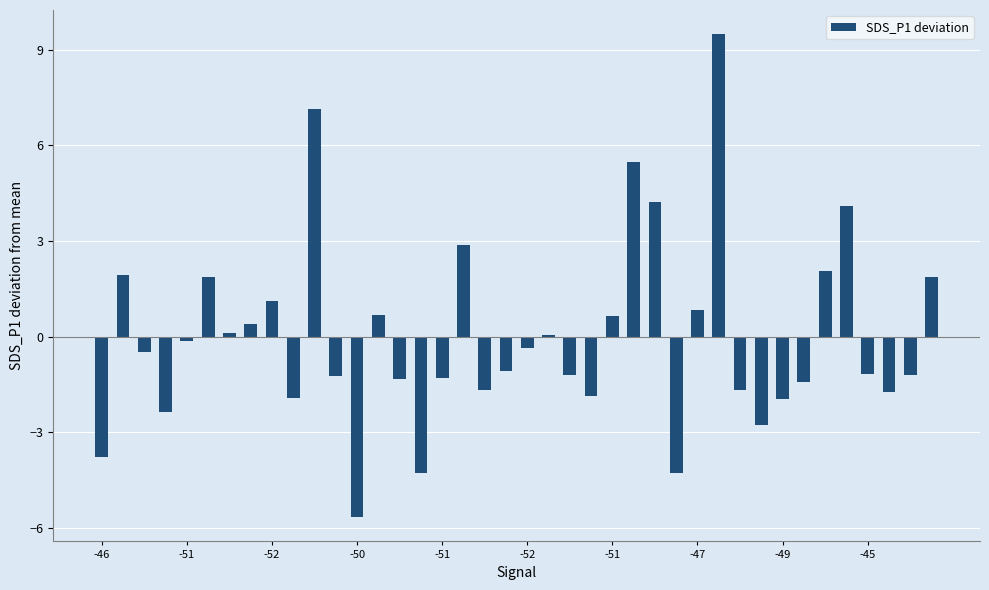

What is the difference between the maximum and second lowest values?

13.8